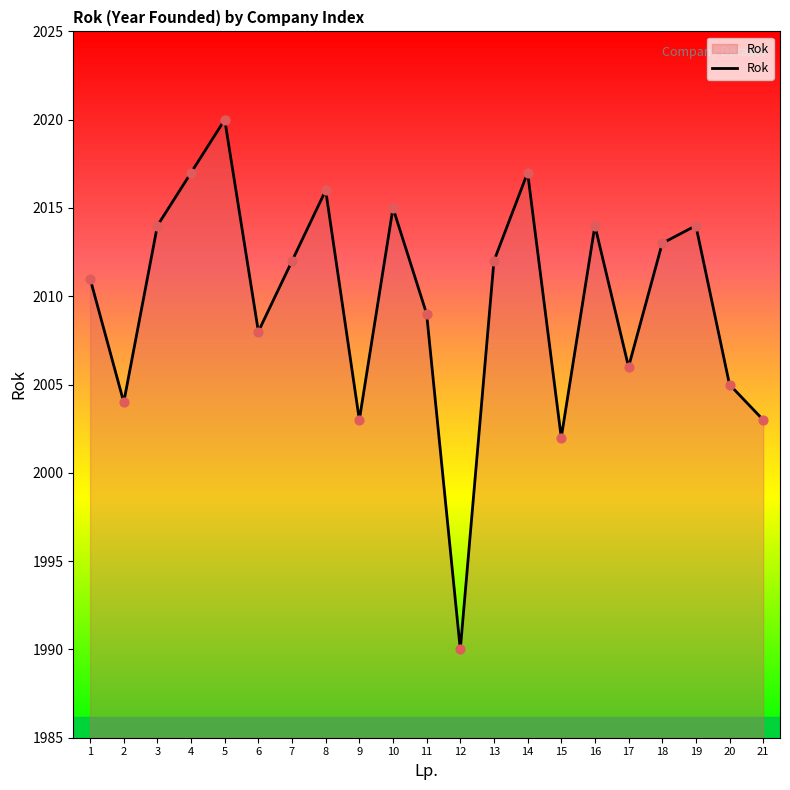

What is the ratio of the value at 3 to the value at 13?

1.0